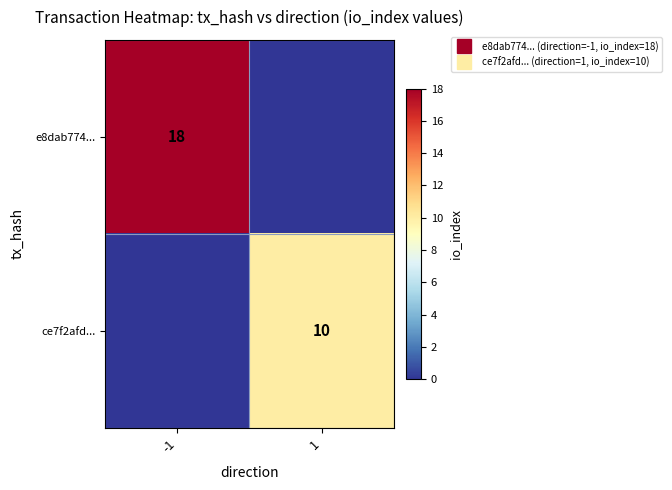

Rank the categories by e8dab774... value from lowest to highest.

1, -1